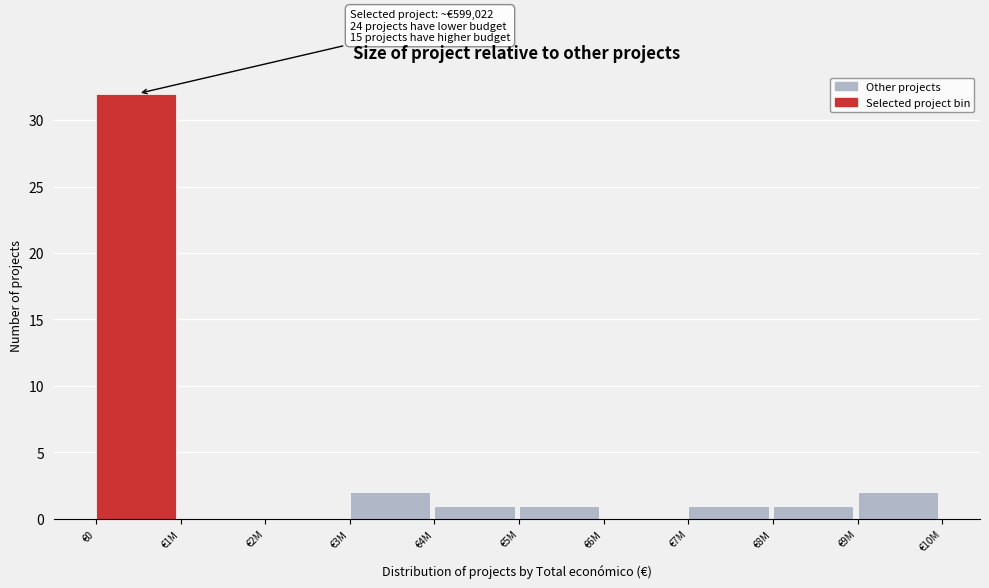

Reading left to right, what are all the values shown in this chart?

€0=32	€1M=0	€2M=0	€3M=2	€4M=1	€5M=1	€6M=0	€7M=1	€8M=1	€9M=2